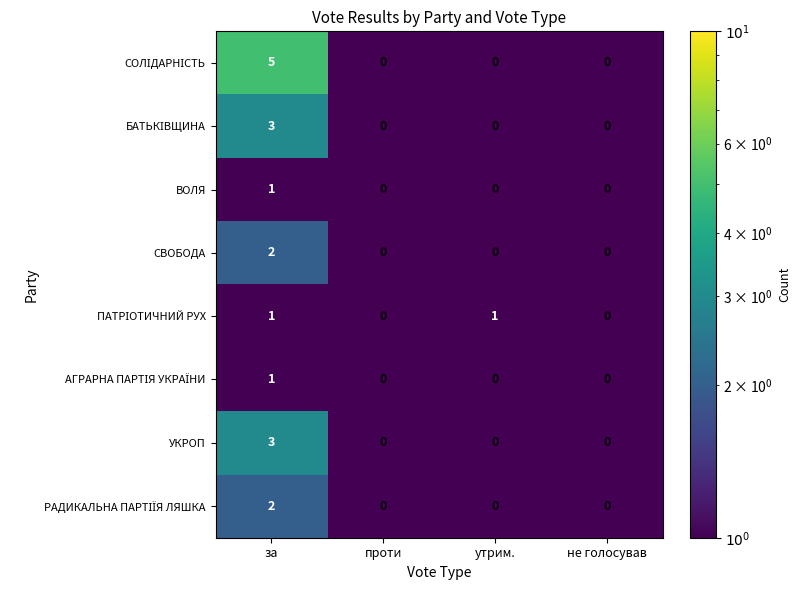

At which category does the chart reach its peak across all series?

за